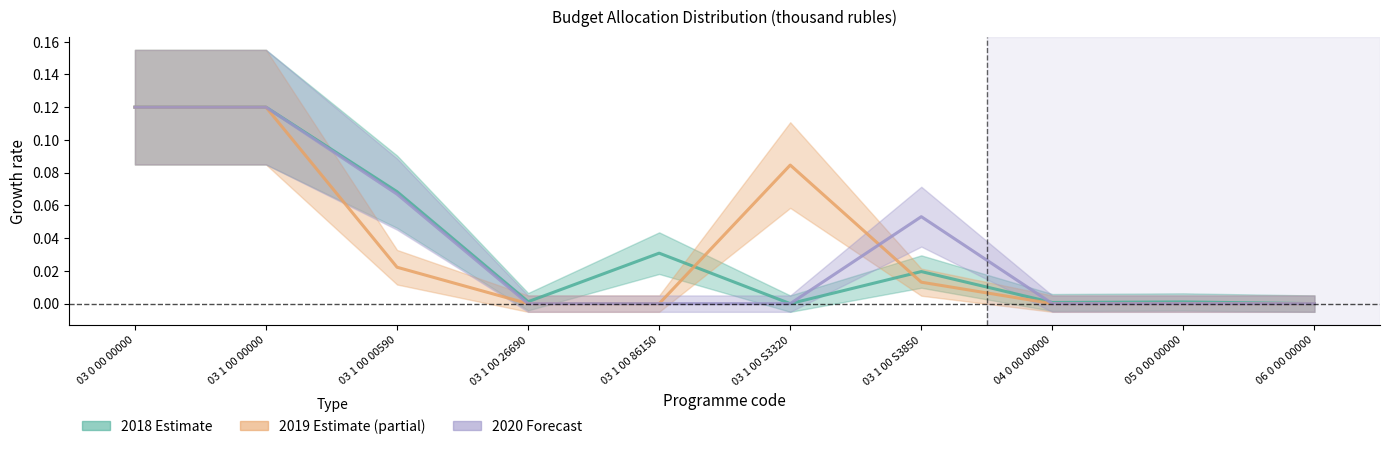

What is the sum of all col_19 (2018) values?

0.4